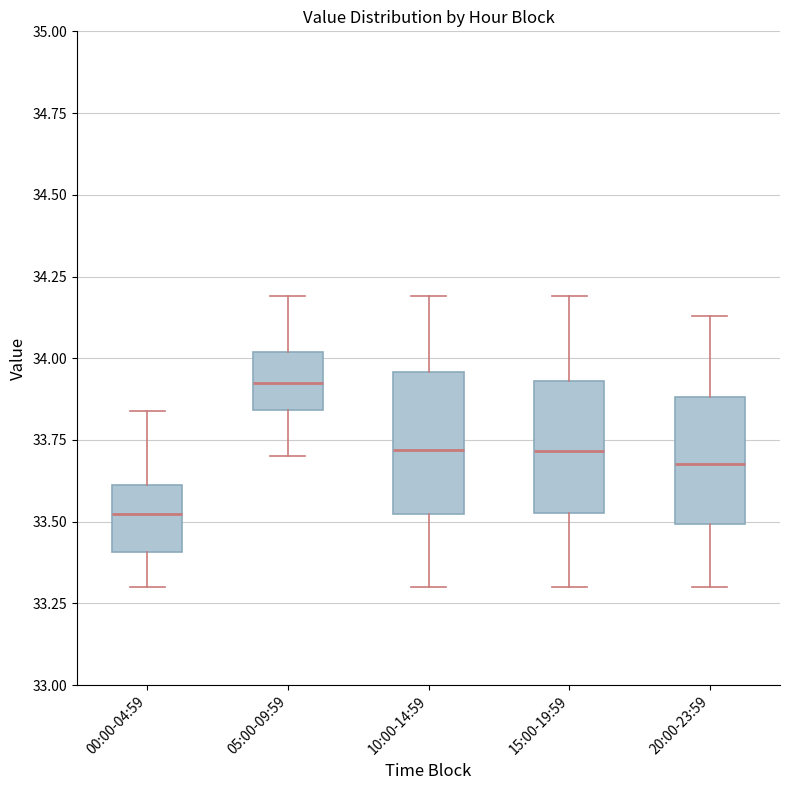

Reading left to right, transcribe this box plot: for each box, give where its median line is, the range the box spans, and where its two whiskers end, as read against the y-axis. The values are not printed on the chart, so give them approximately, as read against the axis.

00:00-04:59: median 33.55, box 33.40 to 33.60, whiskers 33.30 to 33.85
05:00-09:59: median 33.95, box 33.85 to 34.00, whiskers 33.70 to 34.20
10:00-14:59: median 33.70, box 33.50 to 33.95, whiskers 33.30 to 34.20
15:00-19:59: median 33.70, box 33.55 to 33.95, whiskers 33.30 to 34.20
20:00-23:59: median 33.70, box 33.50 to 33.90, whiskers 33.30 to 34.15